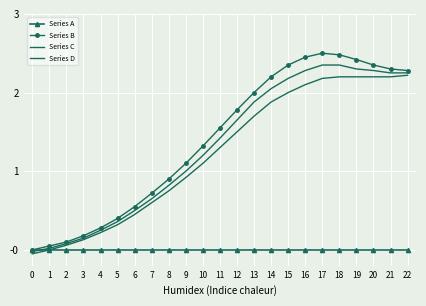

How many categories are shown in the chart?

23